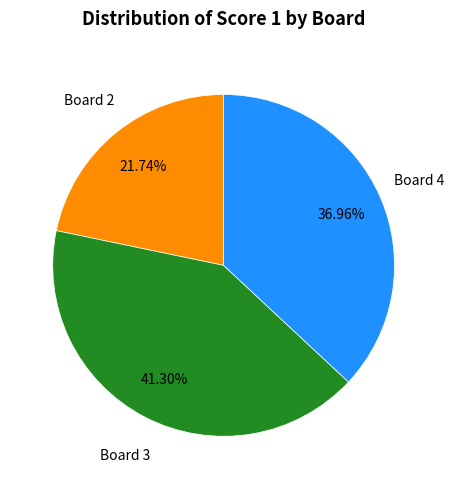

The Board 3 slice represents 41% of the pie. True or false?

True